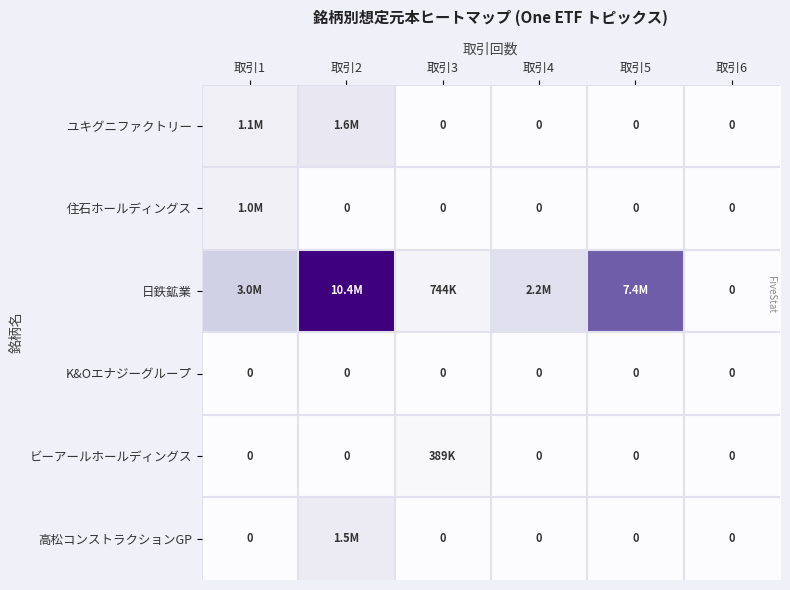

Where is 住石ホールディングス nearest to the value 522750?

取引1